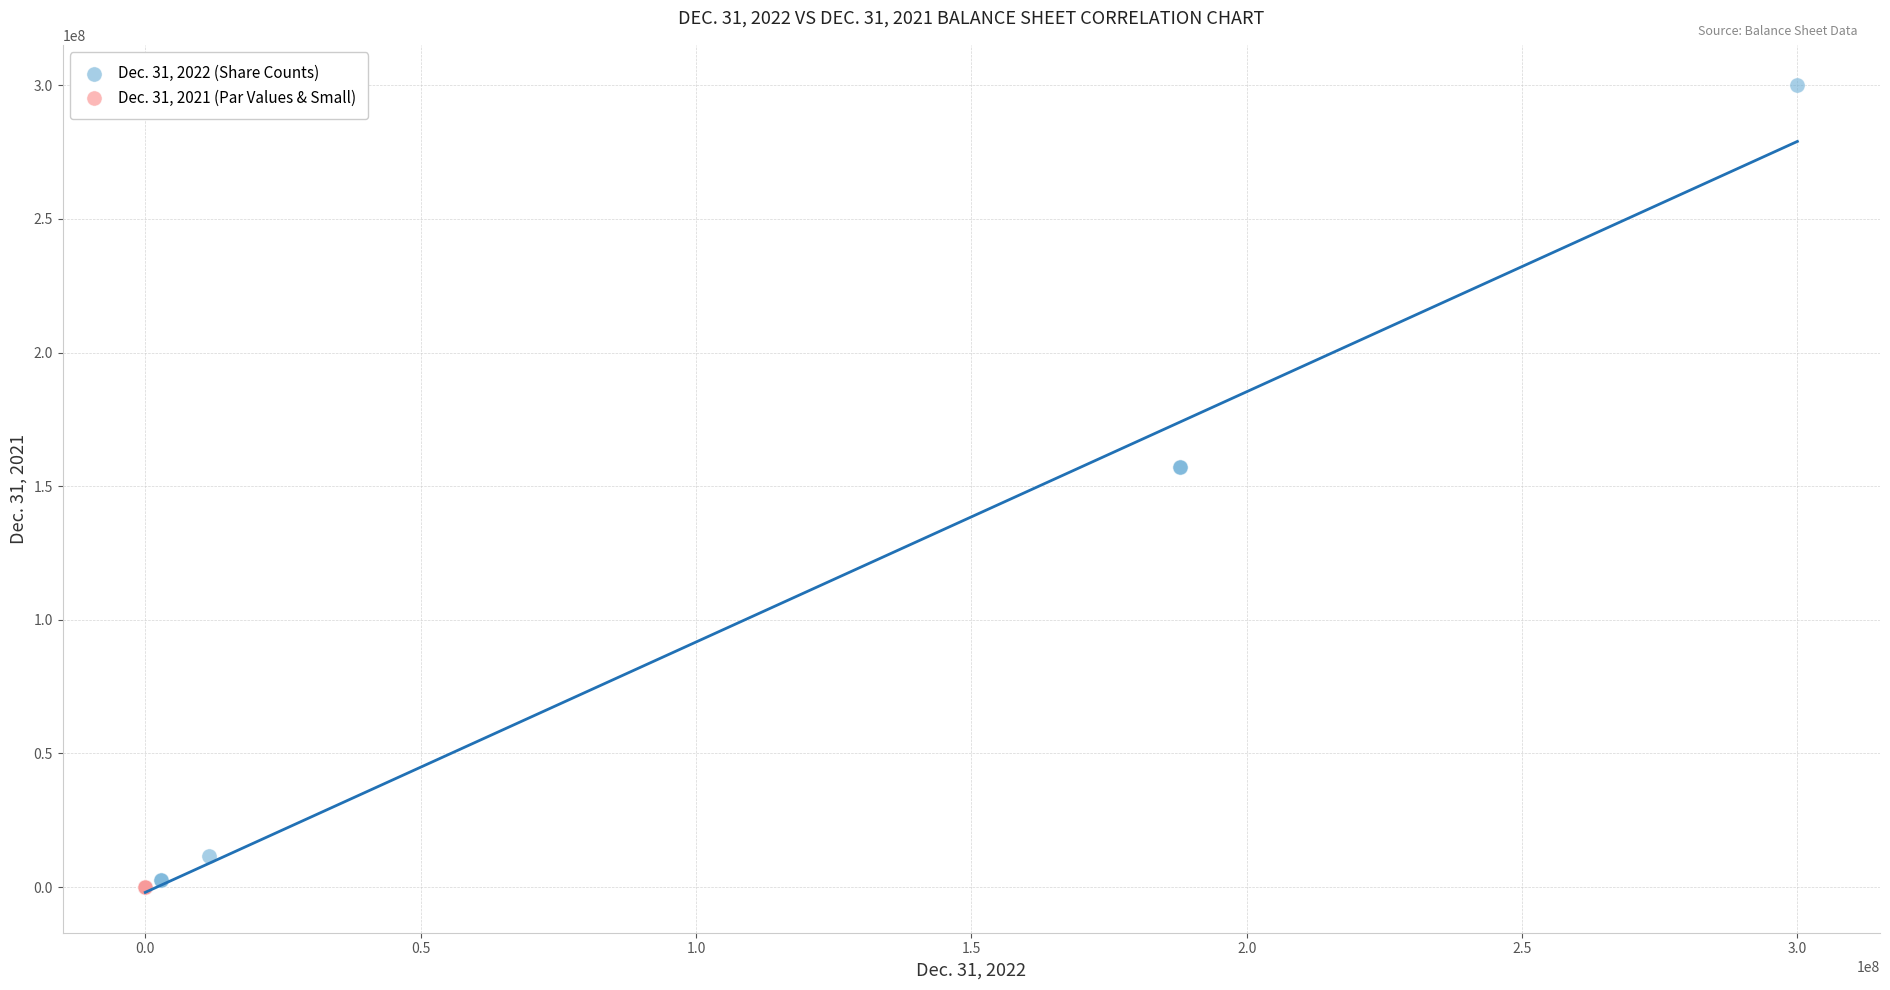

Which series has the largest Y range (max minus min)?

Dec. 31, 2022 (Share Counts)